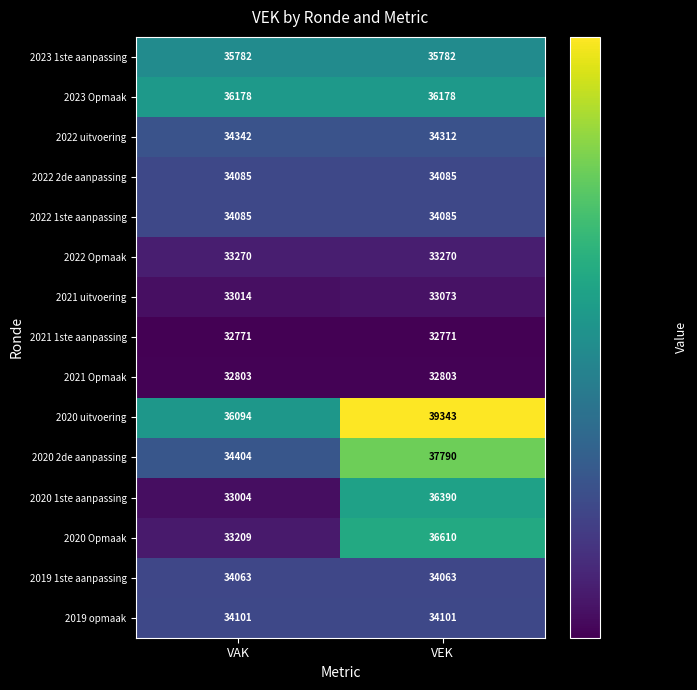

What is the total value across all series at VAK?

511205